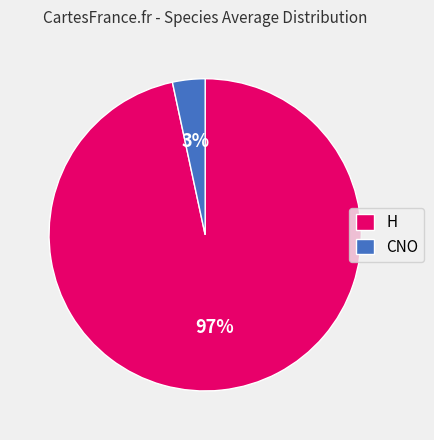

Count the number of slices in the pie.

2